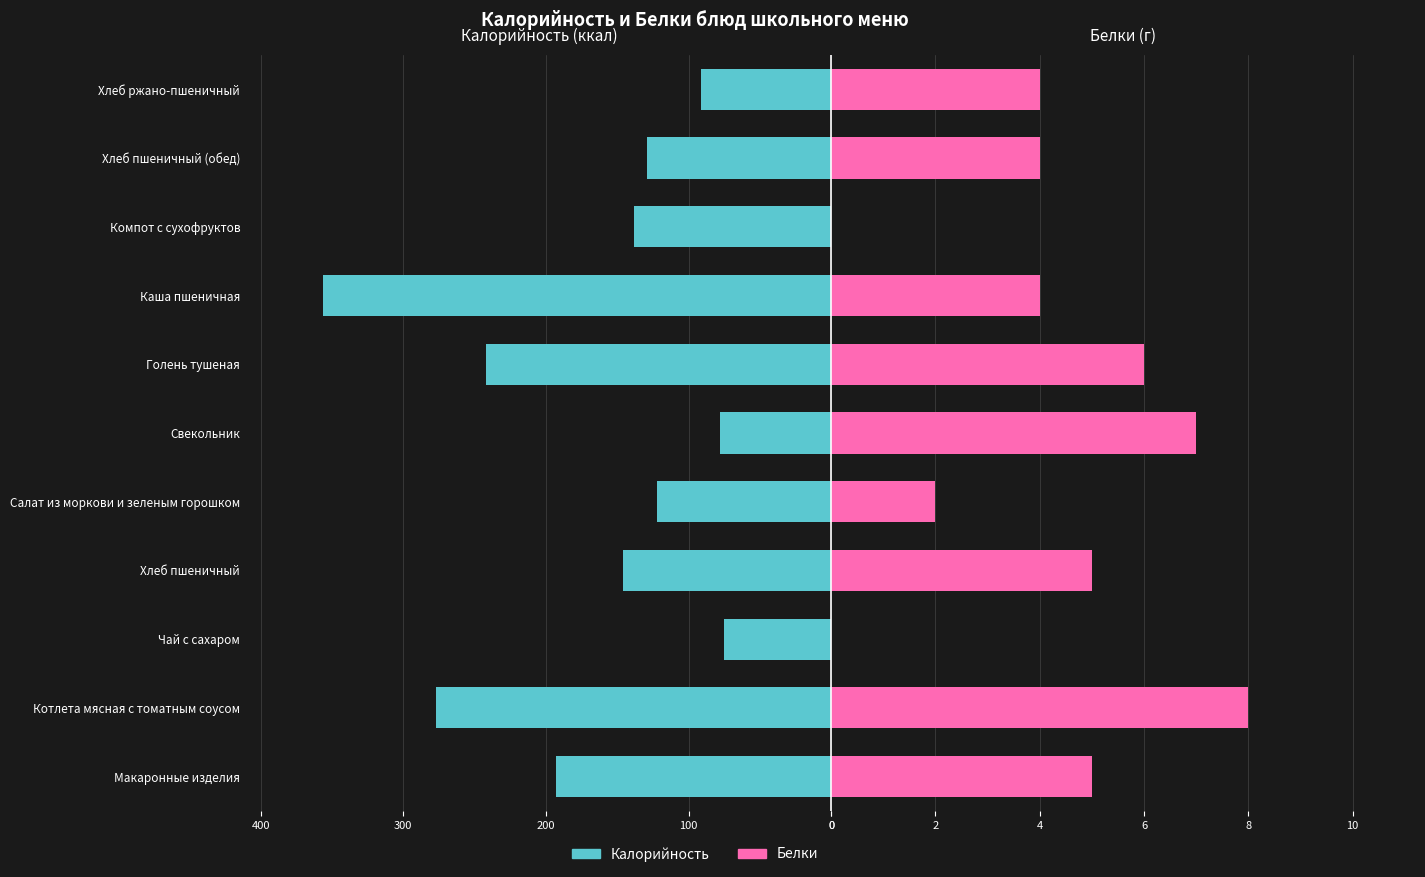

What are all the series names shown in the legend?

Калорийность, Белки